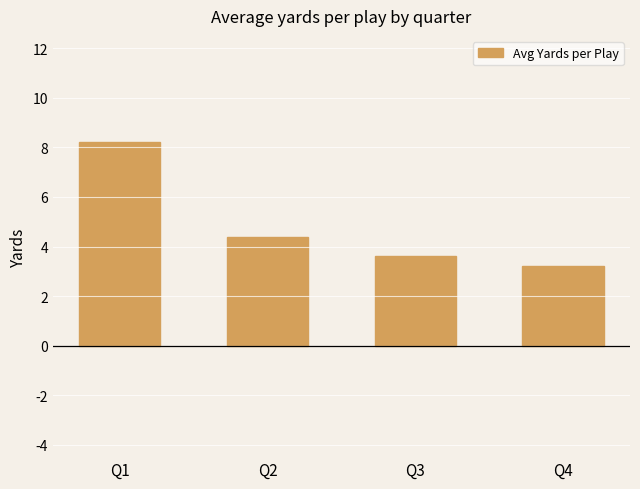

Which category has the lowest value across all series?

Q4